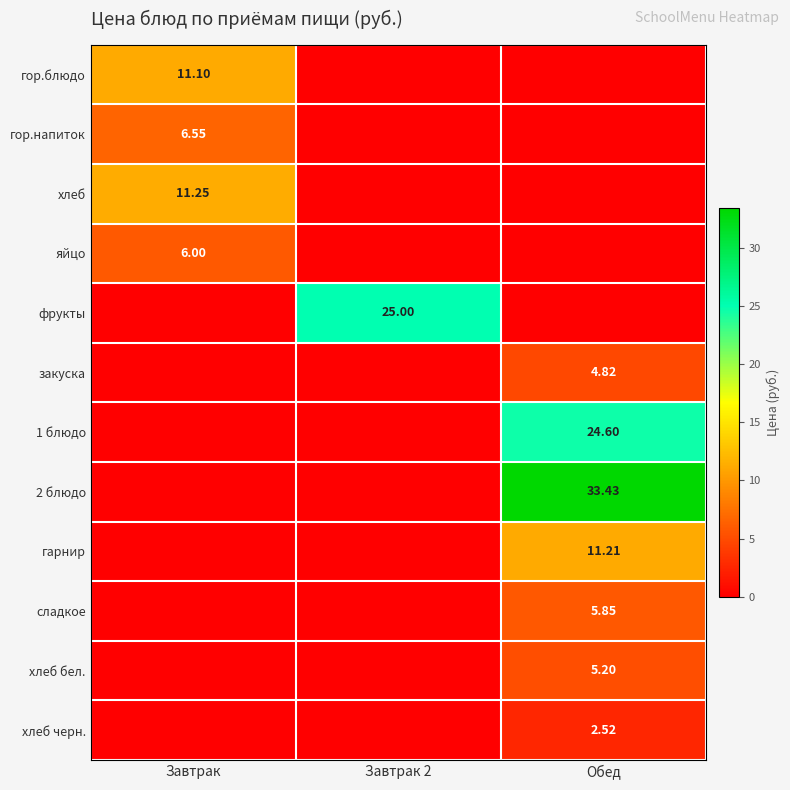

Rank the series by their maximum value, from highest to lowest.

2 блюдо, фрукты, 1 блюдо, хлеб, гарнир, гор.блюдо, гор.напиток, яйцо, сладкое, хлеб бел., закуска, хлеб черн.